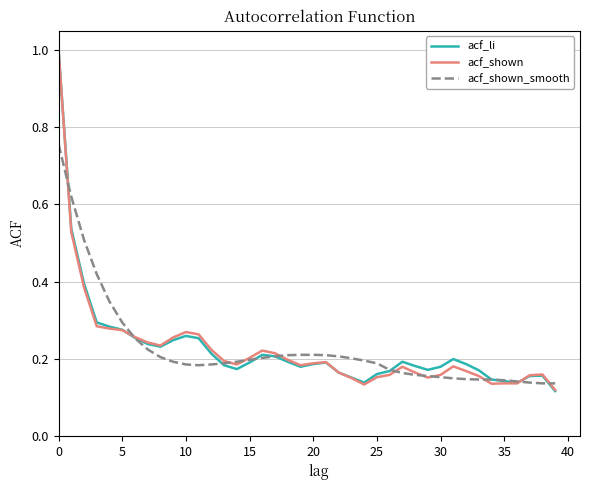

What is the greatest value displayed?

1.0